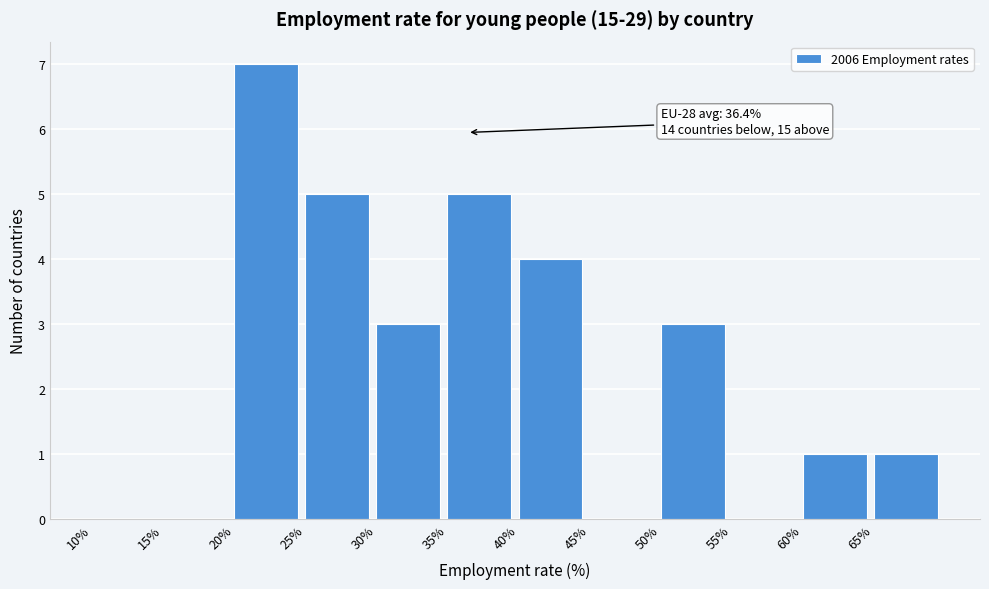

Over which range of the x-axis is the bar tallest?

20 to 25